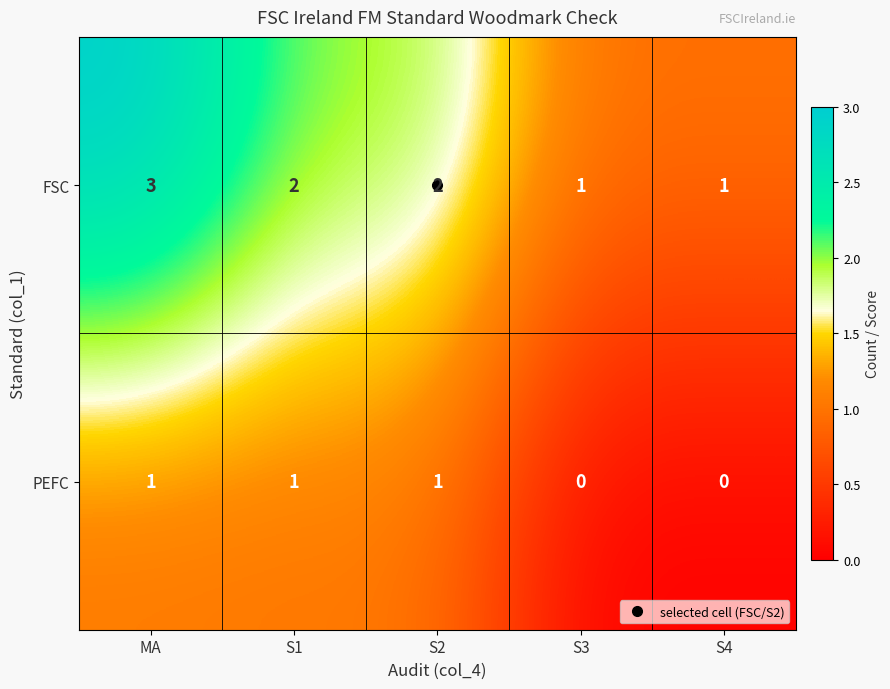

Rank the series by their average value, from highest to lowest.

FSC, PEFC